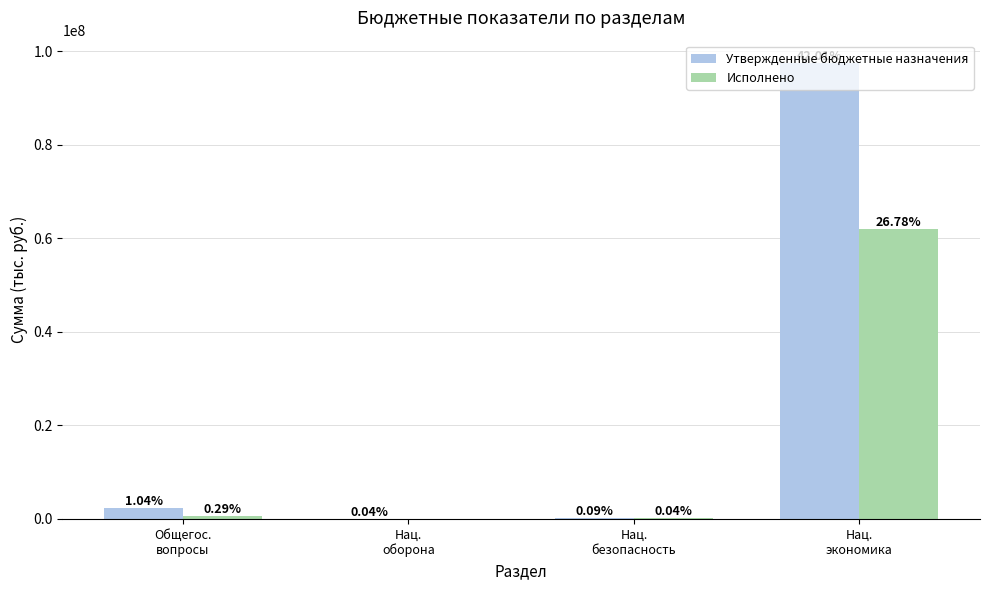

Reading left to right, extract all data points from this chart.

Утвержденные бюджетные назначения: 2418887.3	82785.0	214239.0	97439634.9
Исполнено: 672293.3	0.0	92734.6	62117796.4